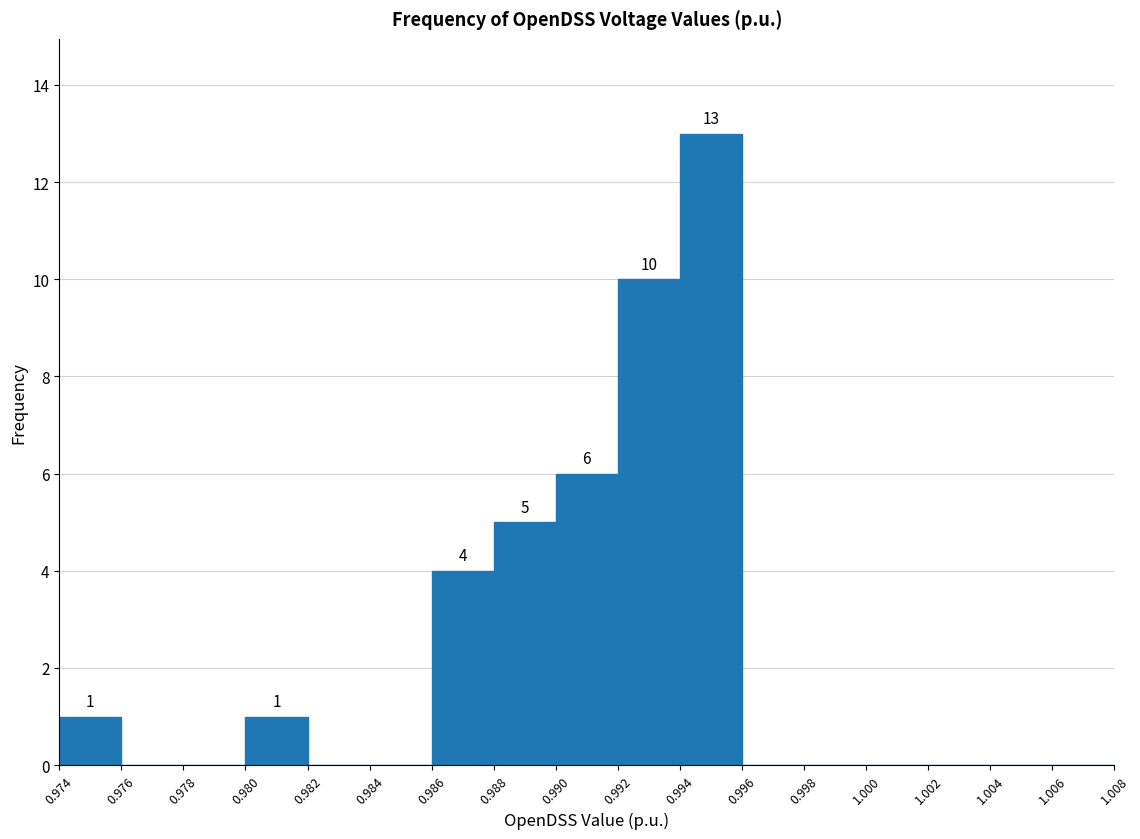

Which range on the x-axis has the tallest bar?

0.994 to 0.996